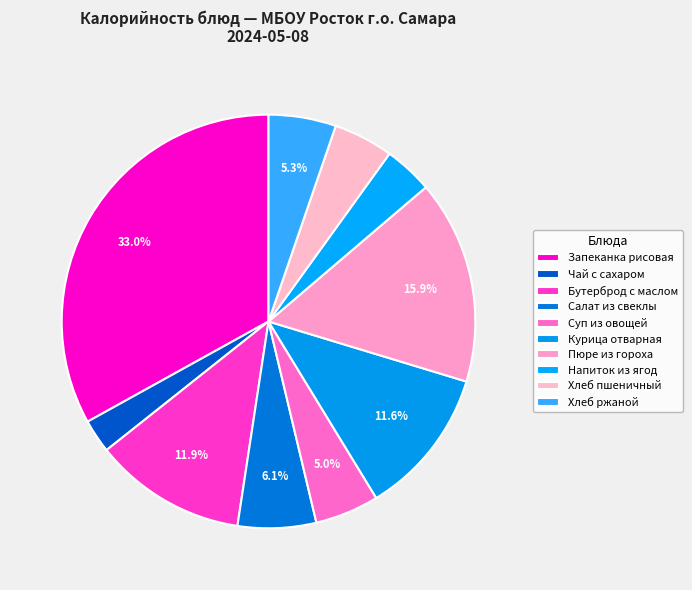

How many segments does this pie chart have?

10